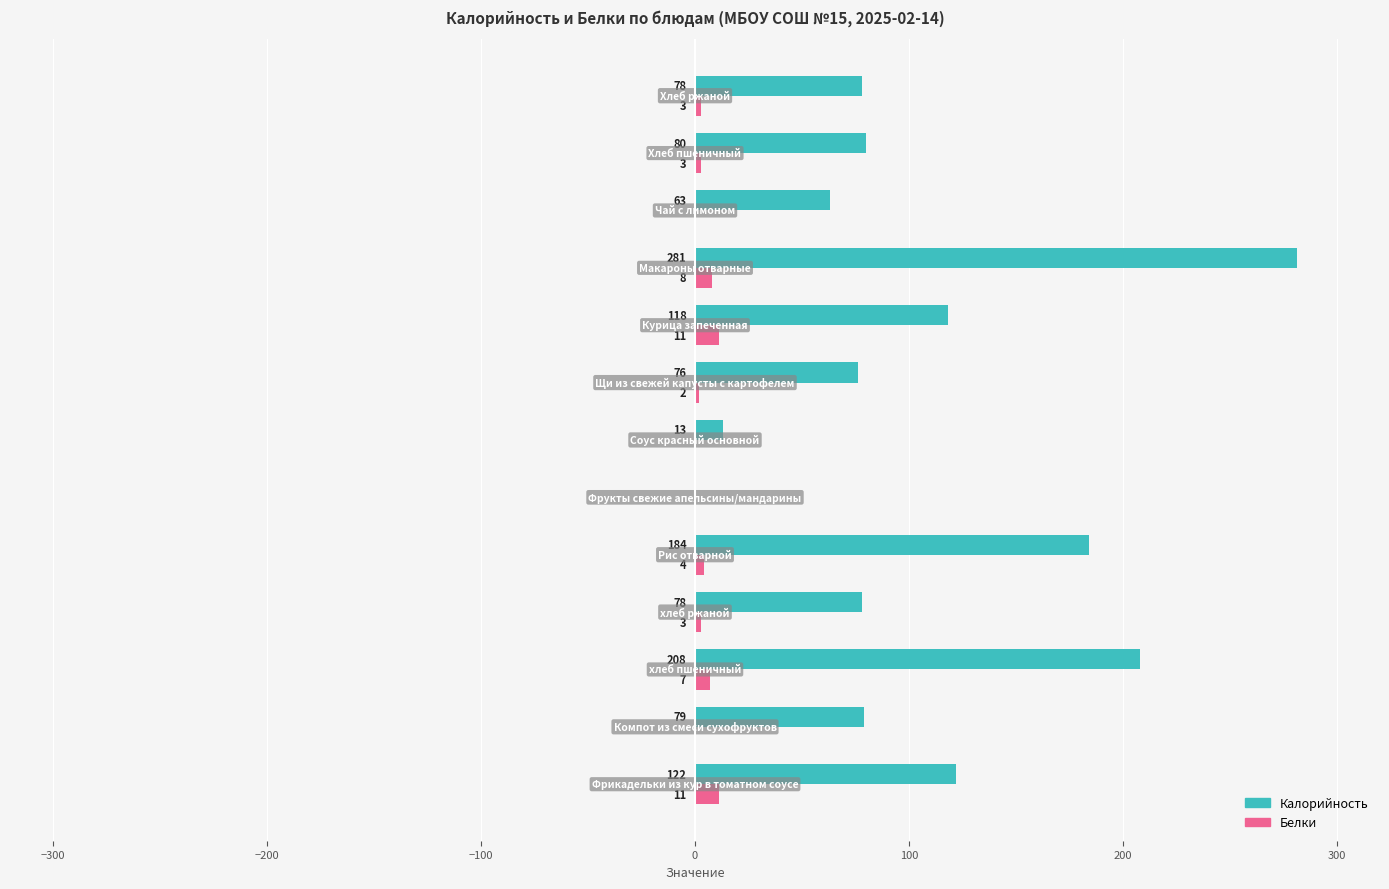

Which series has the largest total across all categories?

Калорийность